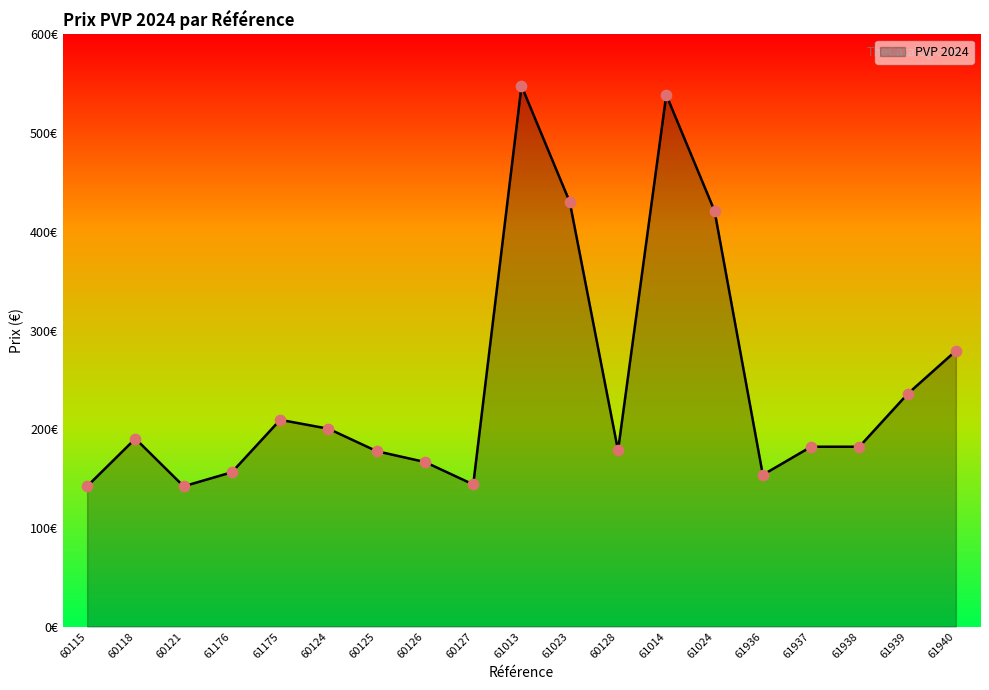

What is the change in value from 60115 to 61023?

+288.0